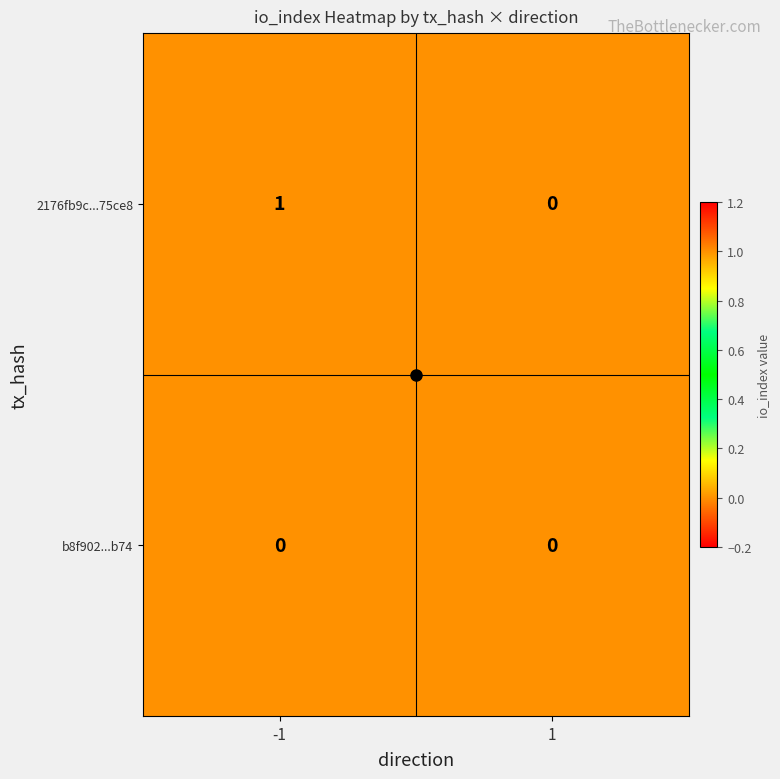

The value of 2176fb9c...75ce8 at -1 is 1. True or false?

True